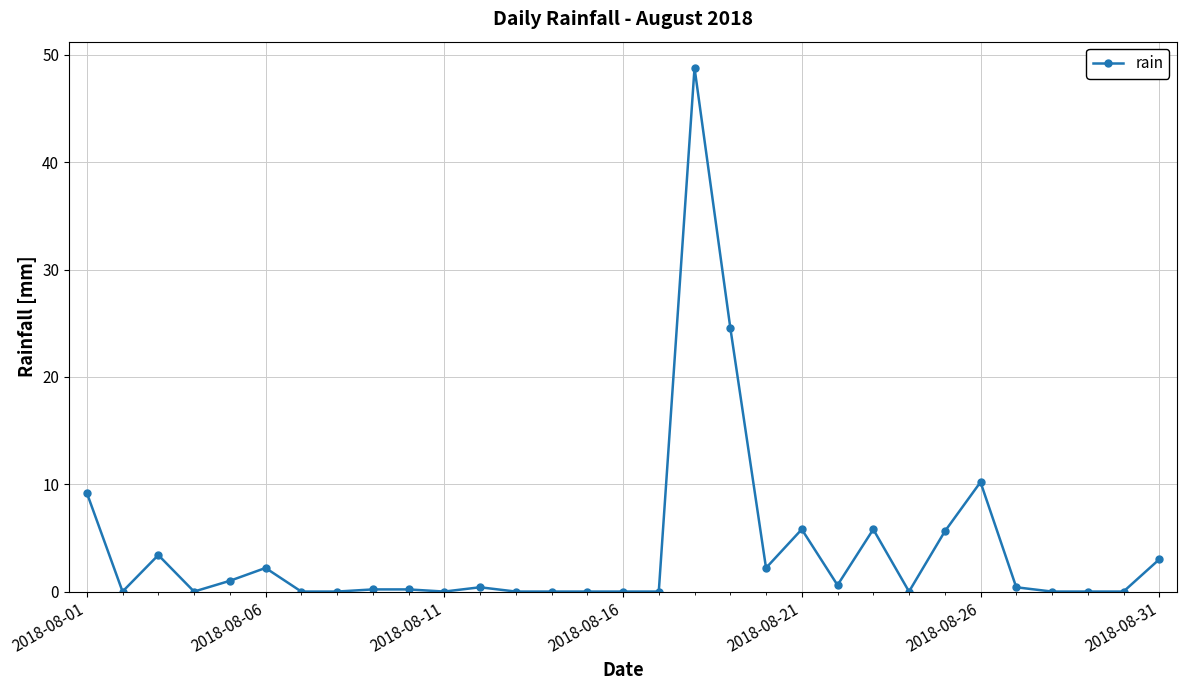

What is the maximum value shown in the chart?

48.8